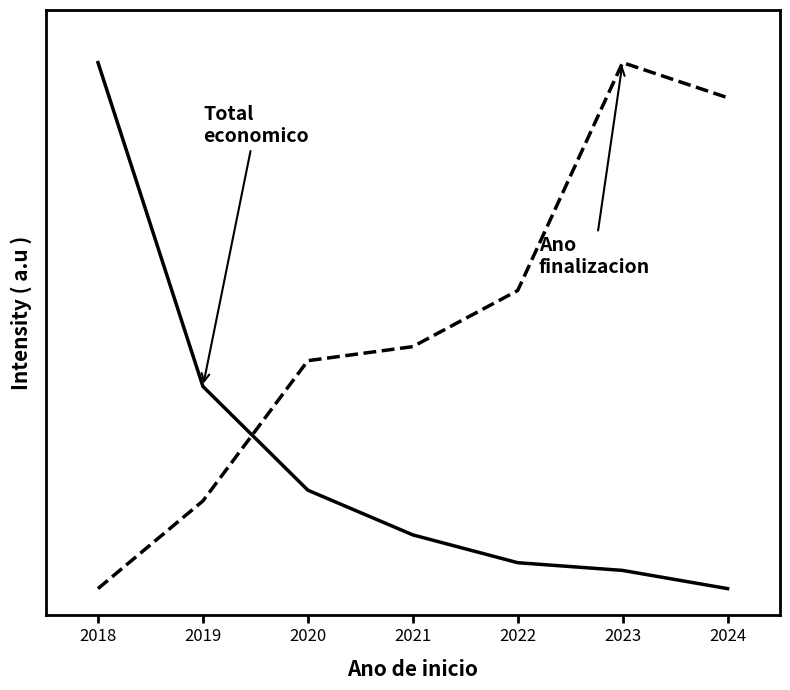

What is the total value across all series at 2019?

0.6